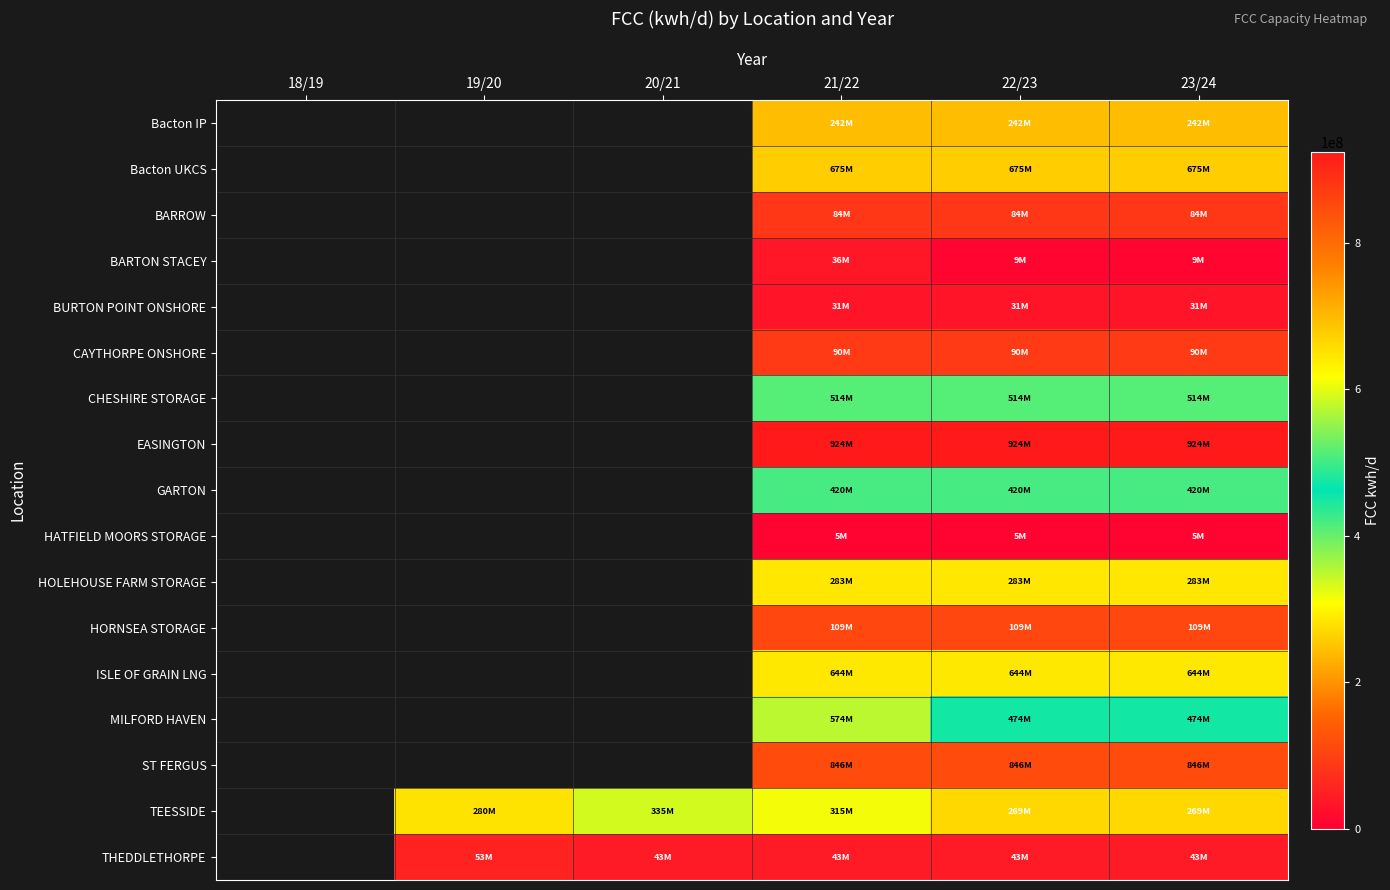

Rank the series at 20/21 from lowest to highest value.

THEDDLETHORPE, Bacton IP, Bacton UKCS, BARROW, BARTON STACEY, BURTON POINT ONSHORE, CAYTHORPE ONSHORE, CHESHIRE STORAGE, EASINGTON, GARTON, HATFIELD MOORS STORAGE, HOLEHOUSE FARM STORAGE, HORNSEA STORAGE, ISLE OF GRAIN LNG, MILFORD HAVEN, ST FERGUS, TEESSIDE